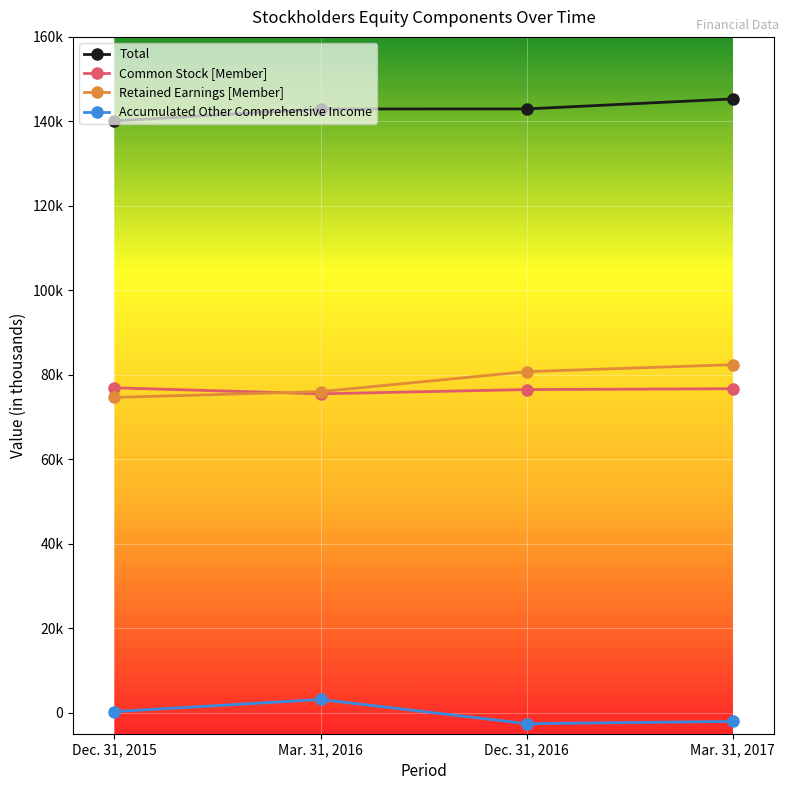

At which label does Accumulated Other Comprehensive Income first exceed 236?

Mar. 31, 2016